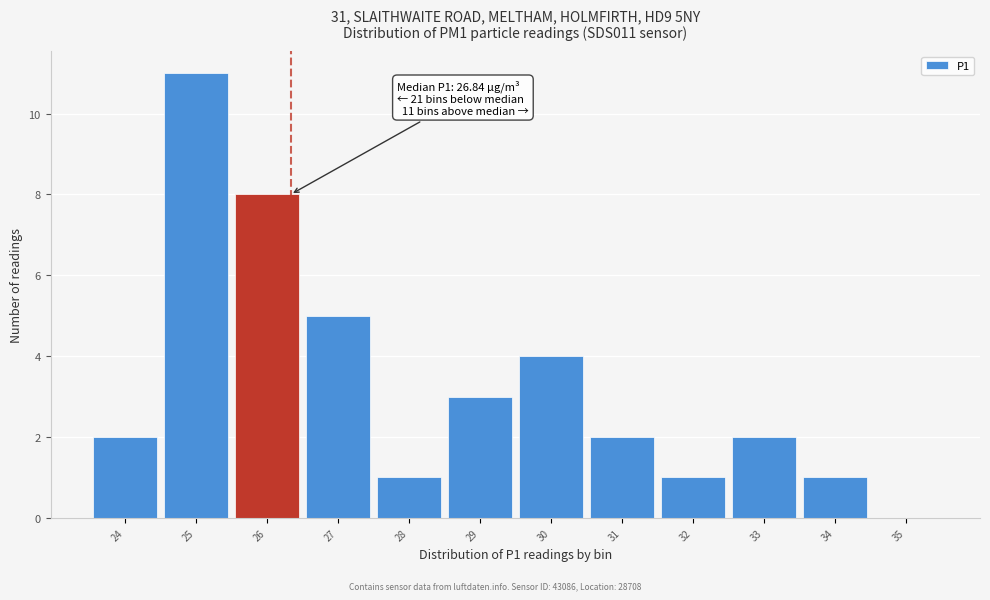

Reading left to right, list all the values displayed in this chart.

24=2	25=11	26=8	27=5	28=1	29=3	30=4	31=2	32=1	33=2	34=1	35=0